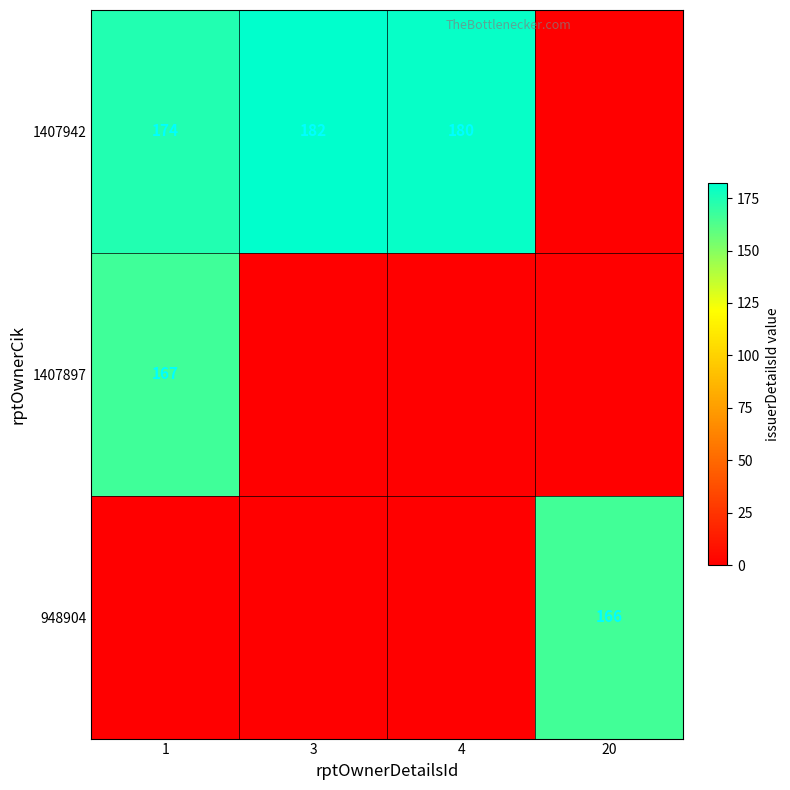

Which label corresponds to the largest value in the chart?

3